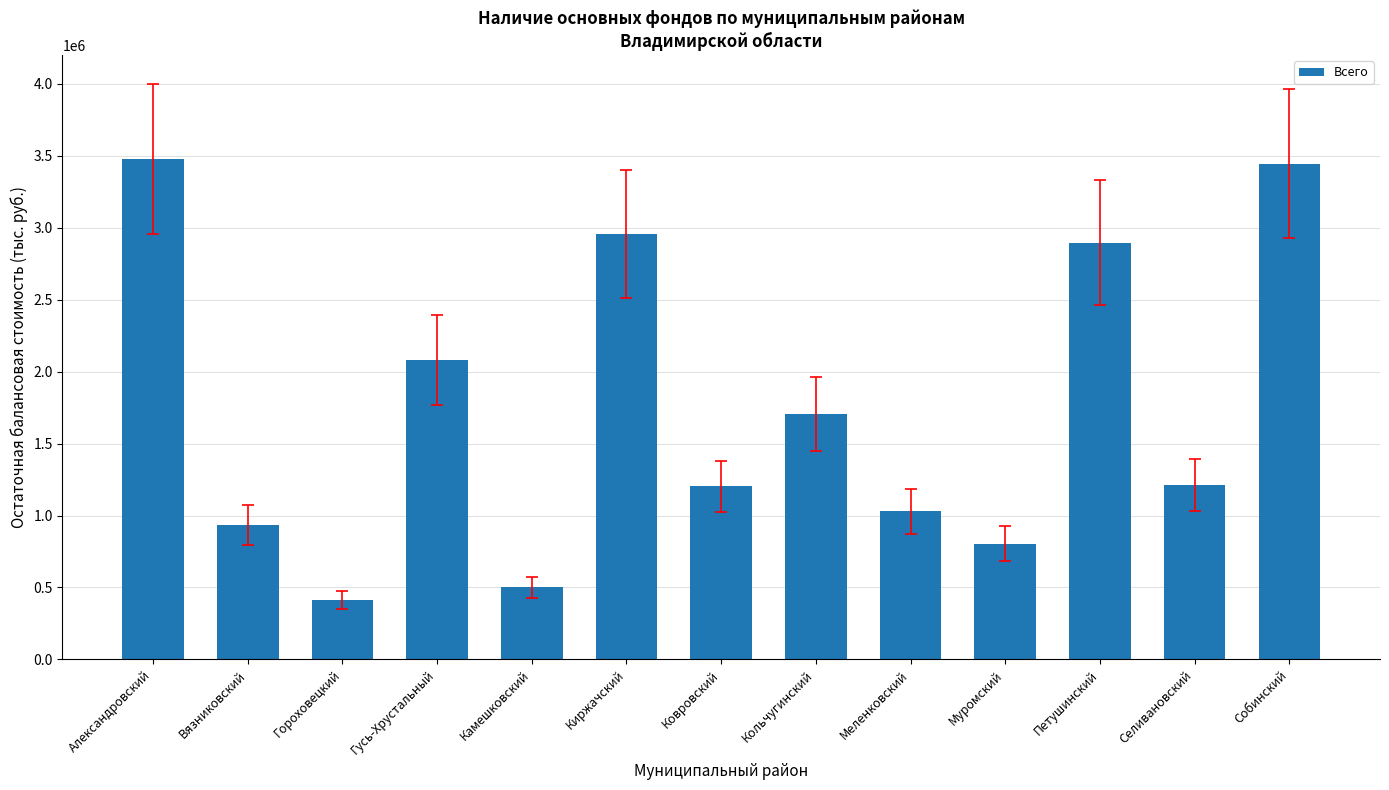

What is the ratio of the value at Ковровский to the value at Гороховецкий?

2.9